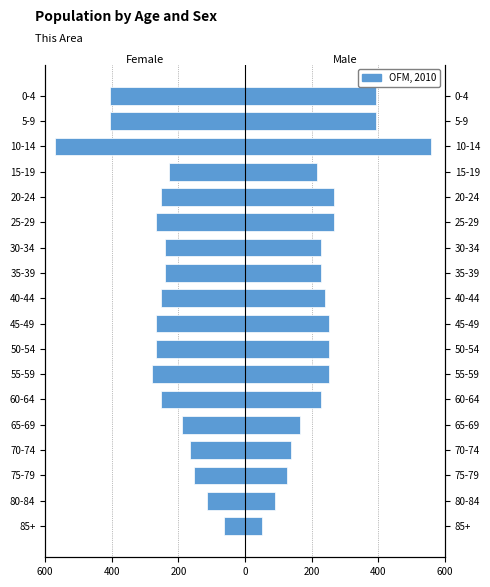

How many data points does each series have?

18